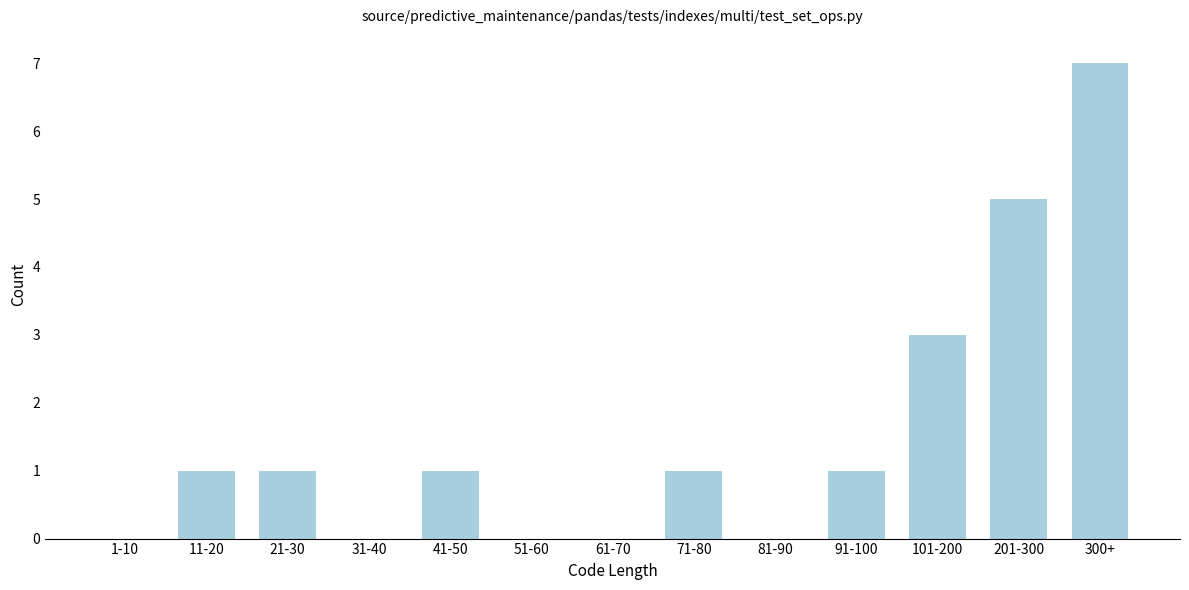

Reading left to right, extract all data points from this chart.

1-10=0	11-20=1	21-30=1	31-40=0	41-50=1	51-60=0	61-70=0	71-80=1	81-90=0	91-100=1	101-200=3	201-300=5	300+=7